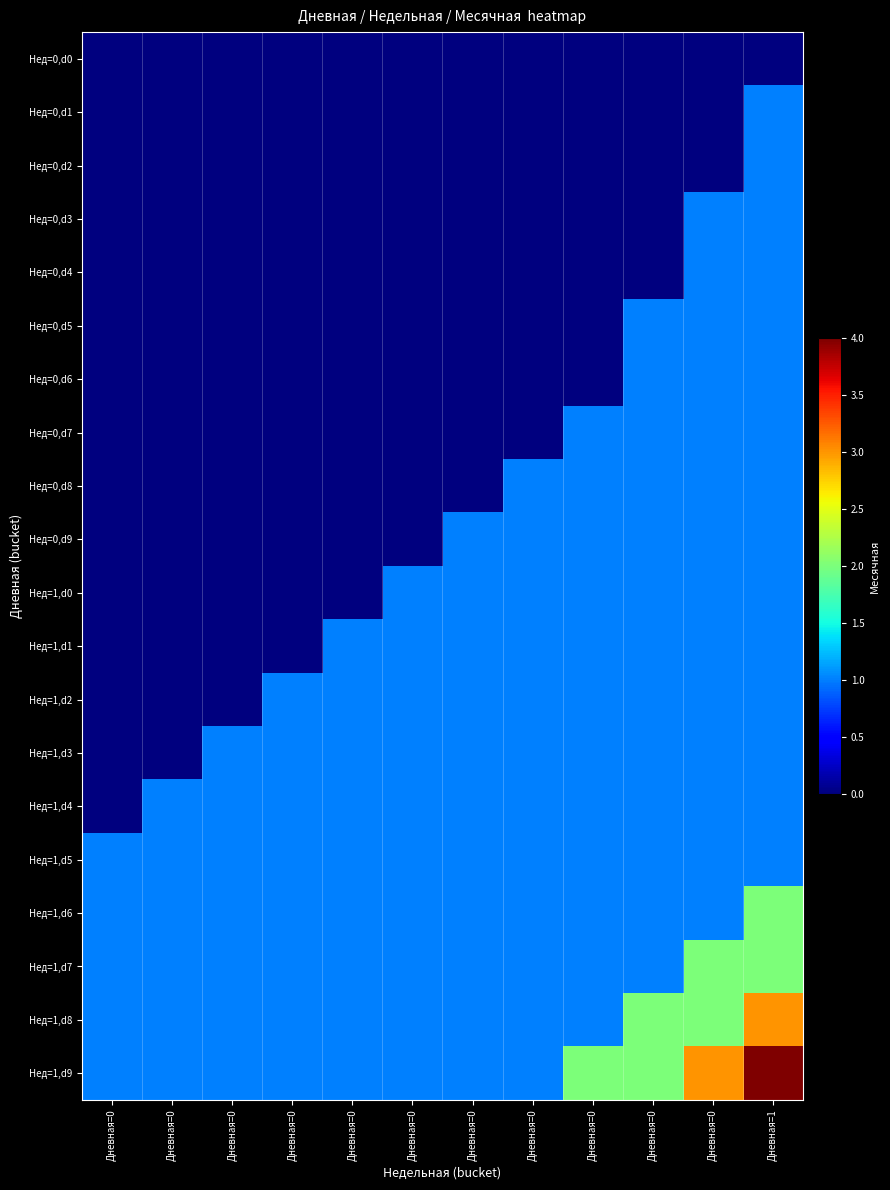

At which category does the chart reach its minimum across all series?

Дневная=0